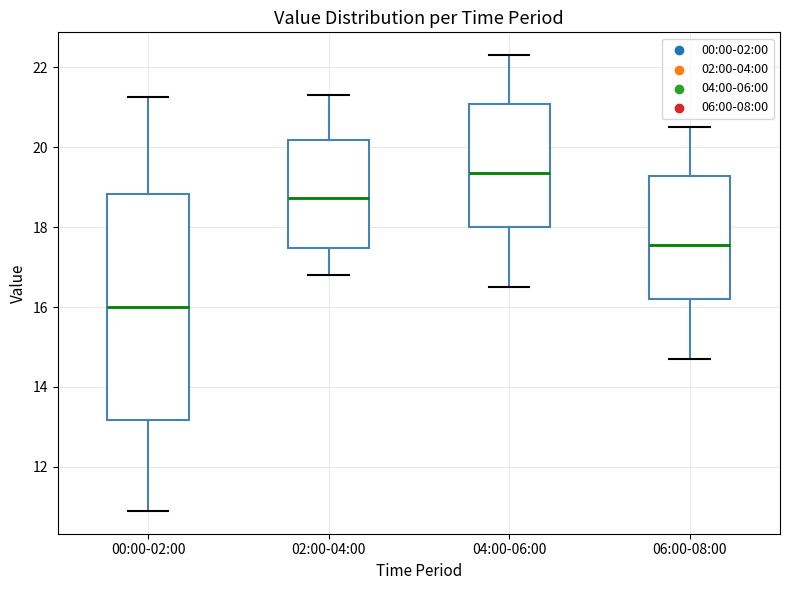

Which box has the highest median line?

04:00-06:00